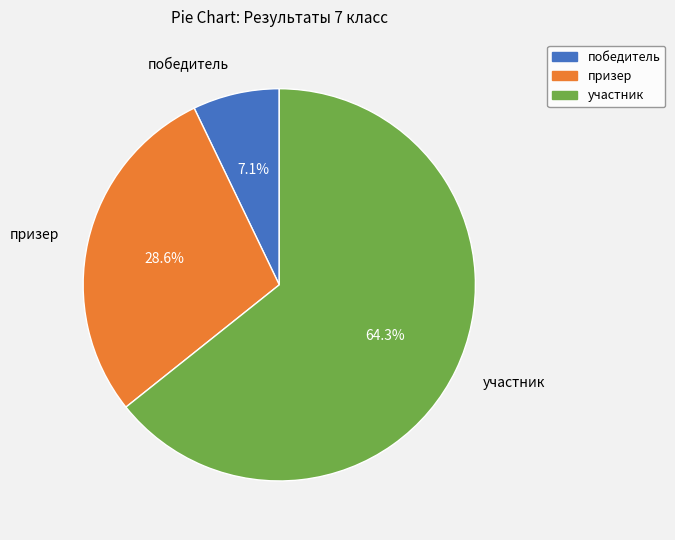

Is the sum of победитель and участник greater than half?

Yes